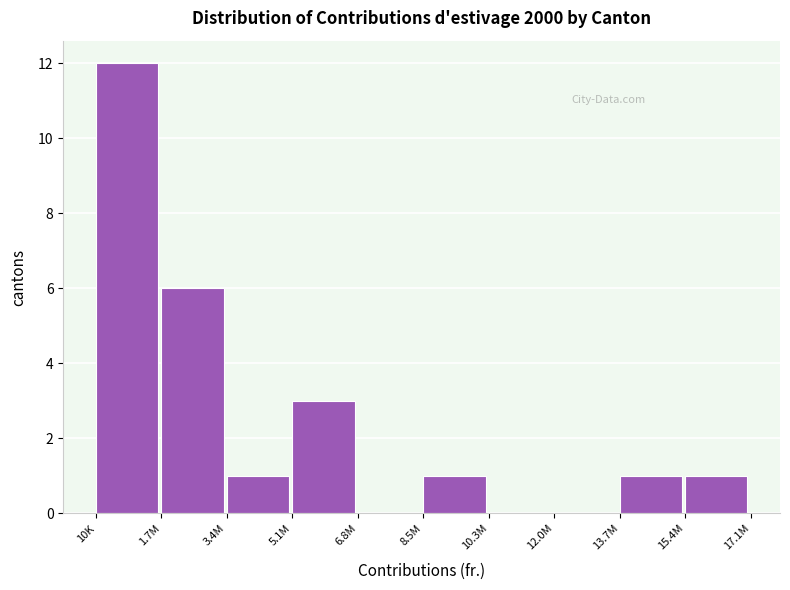

Reading left to right, list all the values displayed in this chart.

10K=12	1.7M=6	3.4M=1	5.1M=3	6.8M=0	8.5M=1	10.3M=0	12.0M=0	13.7M=1	15.4M=1